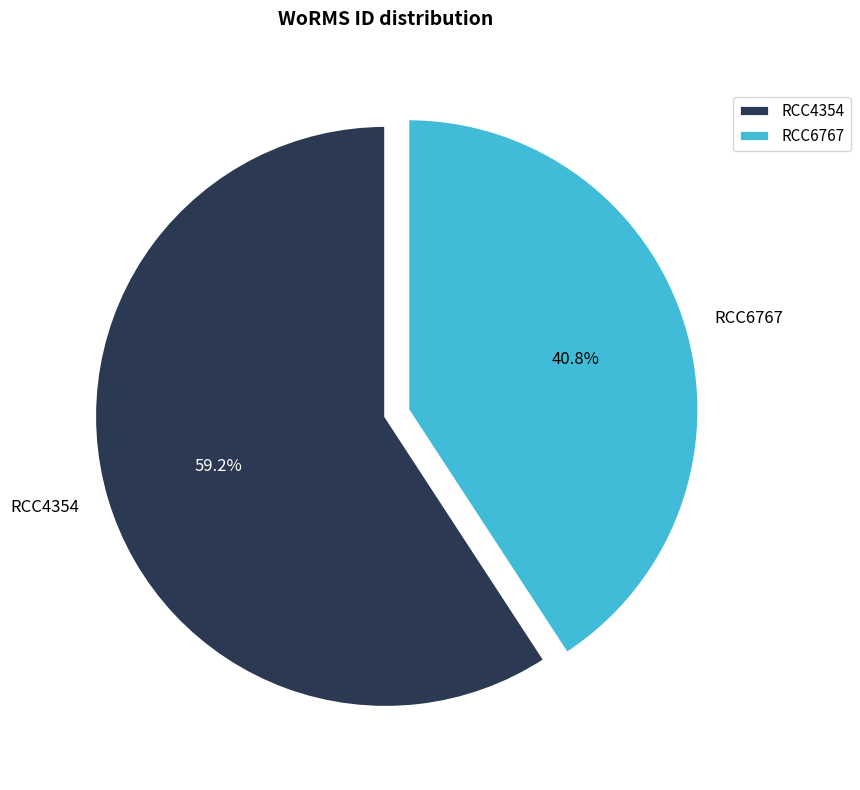

Count the number of slices in the pie.

2